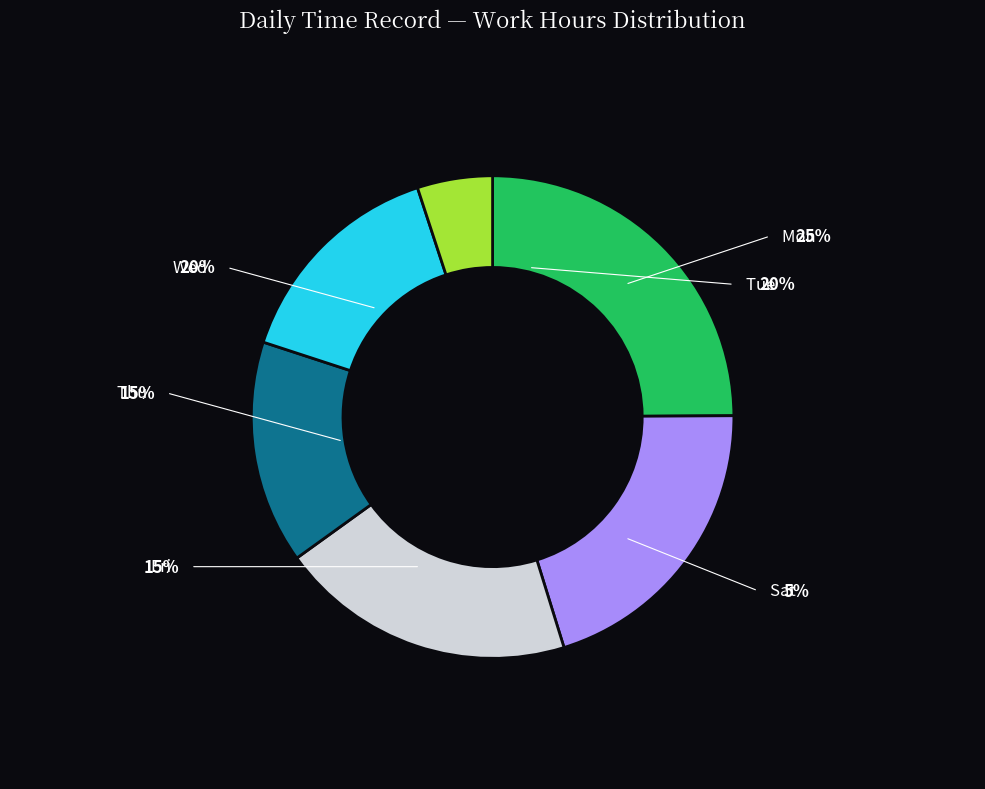

Approximately how many times larger is the value at Thu 21 compared to Wed 27?

1.0